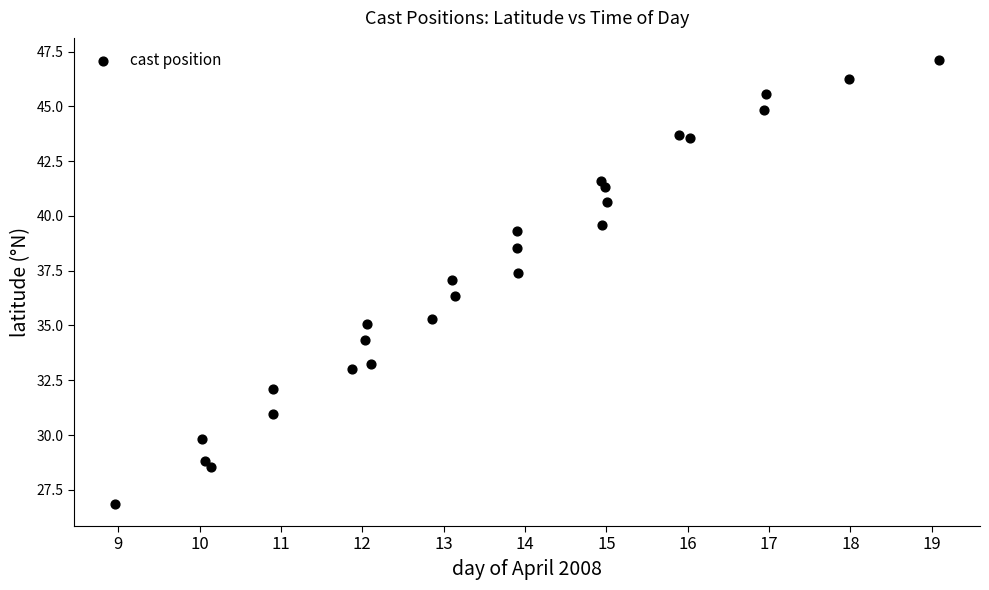

What Y value in the scatter plot is closest to 36?

36.4